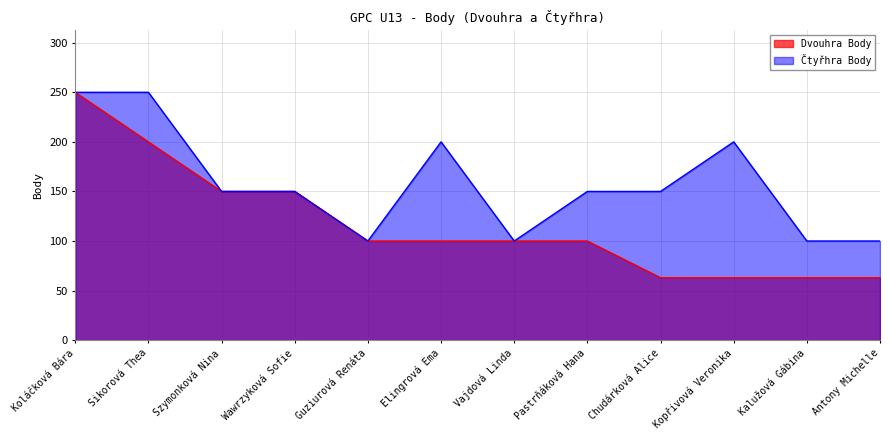

At which category does the chart reach its minimum across all series?

Chudárková Alice